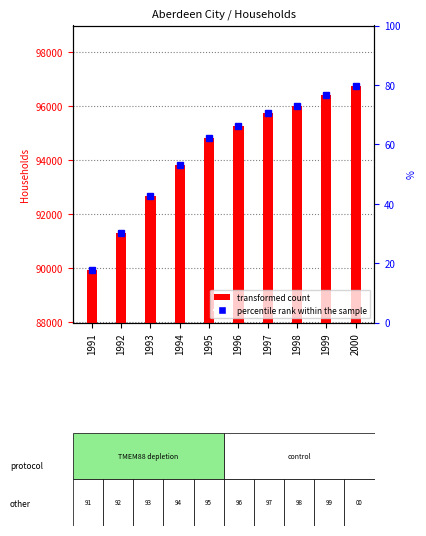

What is the difference between the second highest and minimum values?

6471